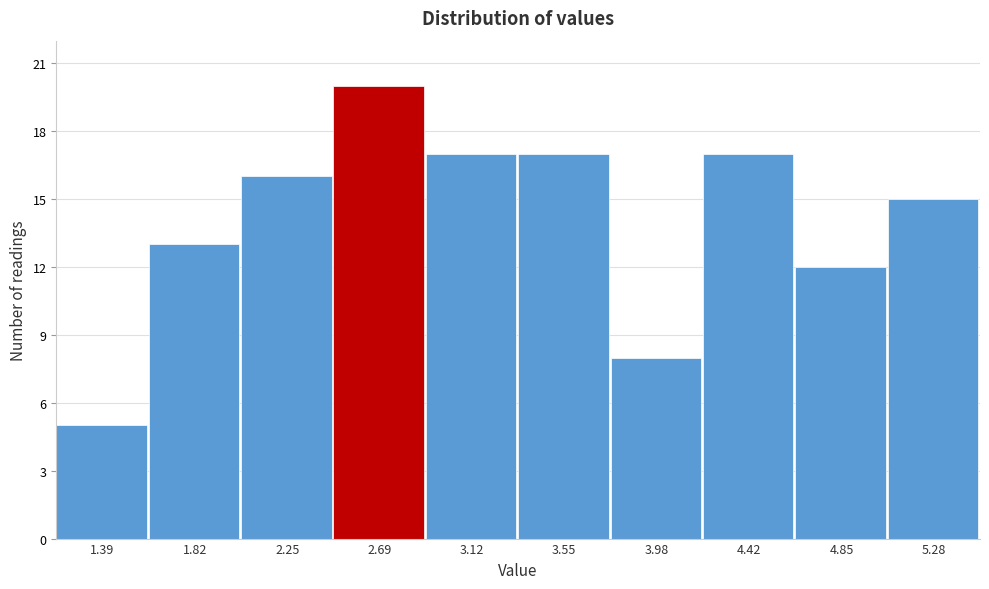

Over which range of the x-axis is the bar tallest?

2.45 to 2.90